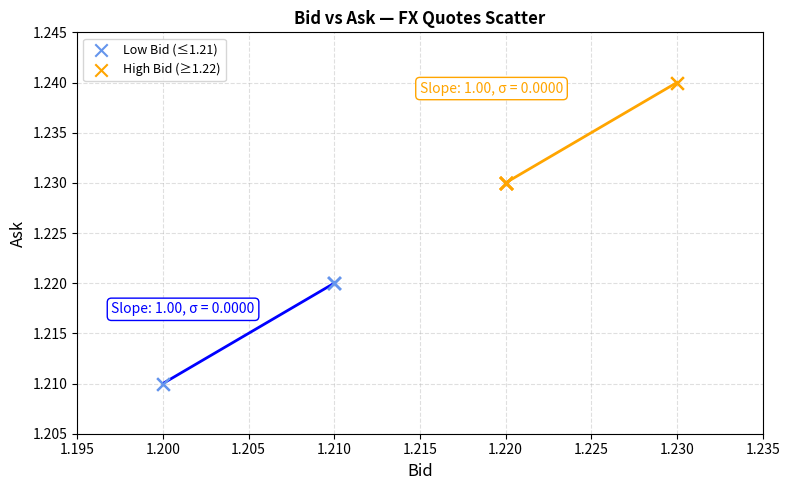

Which series contains the highest Y value?

High Bid (≥1.22)